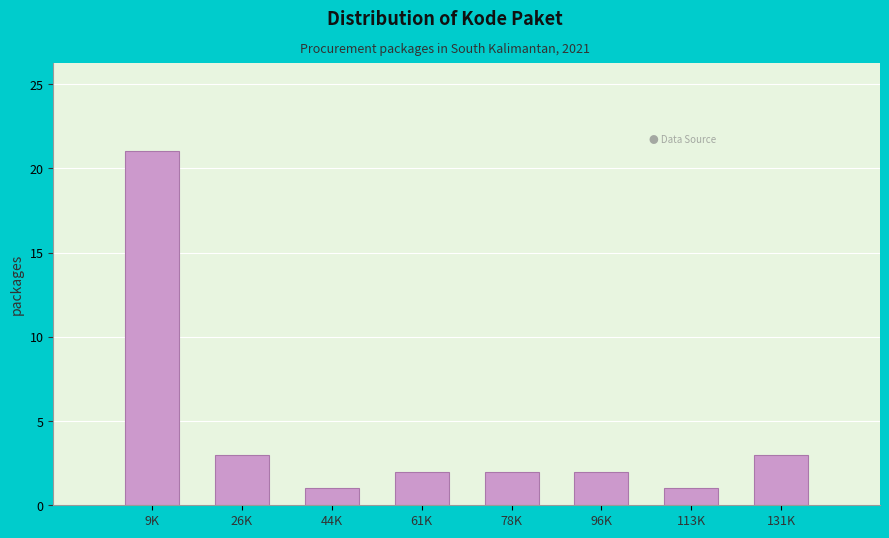

Reading right to left, transcribe all the data shown in this chart.

131K=3	113K=1	96K=2	78K=2	61K=2	44K=1	26K=3	9K=21